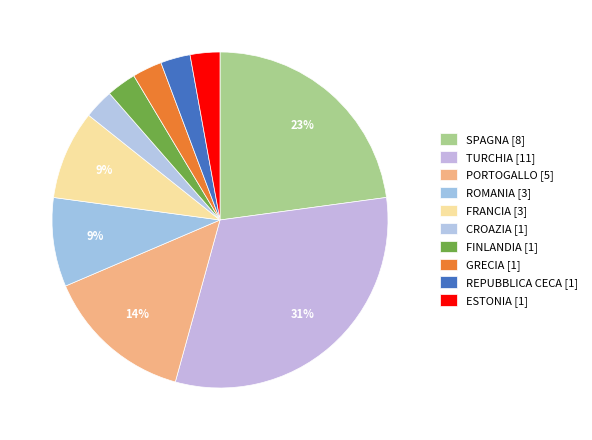

To the nearest percent, what is the difference between the largest and smallest slice percentages?

29%